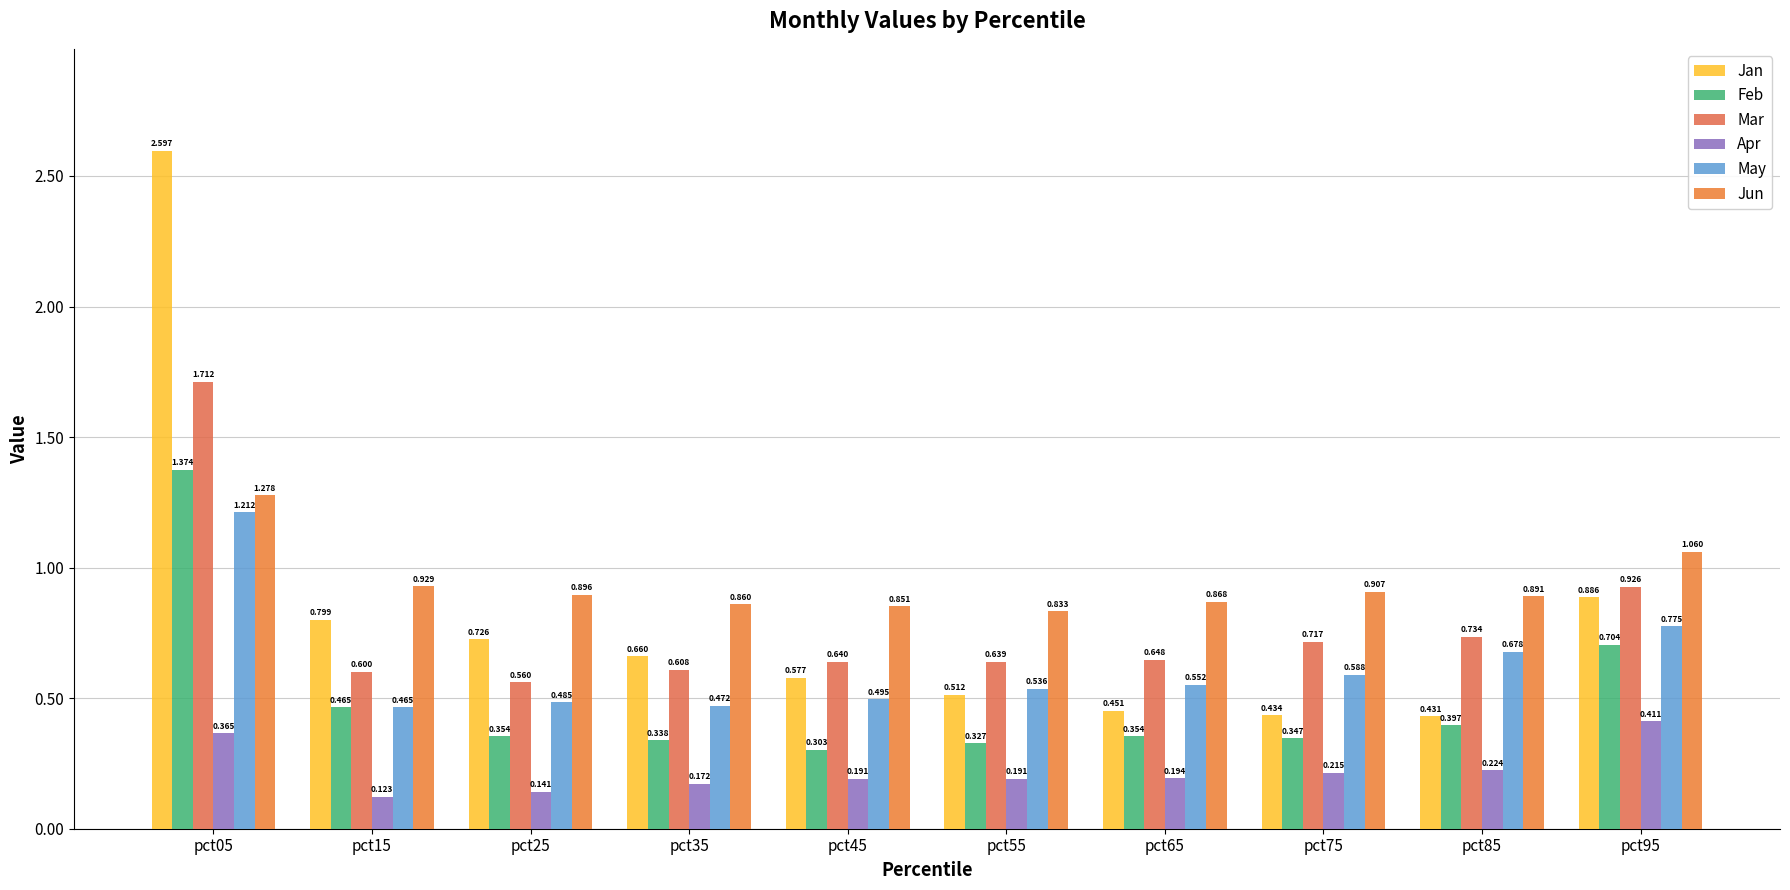

At which label does Apr reach its minimum?

pct15